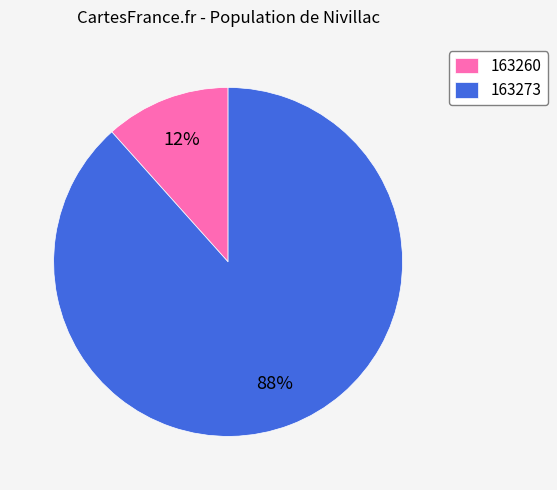

Rank the categories by value from highest to lowest.

163273, 163260